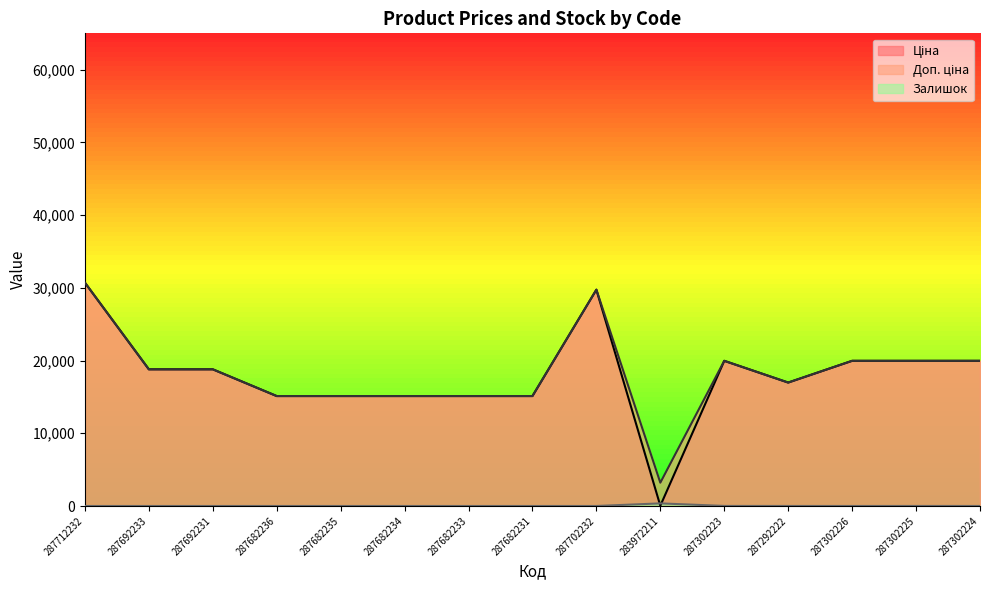

Rank the categories by Ціна value from lowest to highest.

283972211, 287682236, 287682235, 287682234, 287682233, 287682231, 287292222, 287692233, 287692231, 287302223, 287302226, 287302225, 287302224, 287702232, 287712232